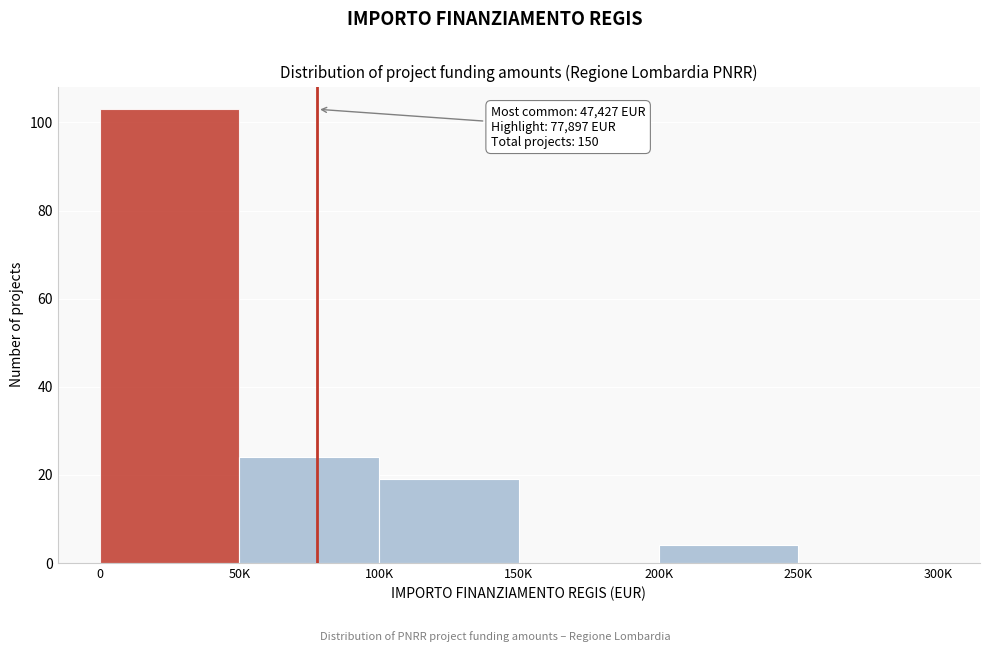

Reading left to right, what are all the values shown in this chart?

0=103	50K=24	100K=19	150K=0	200K=4	250K=0